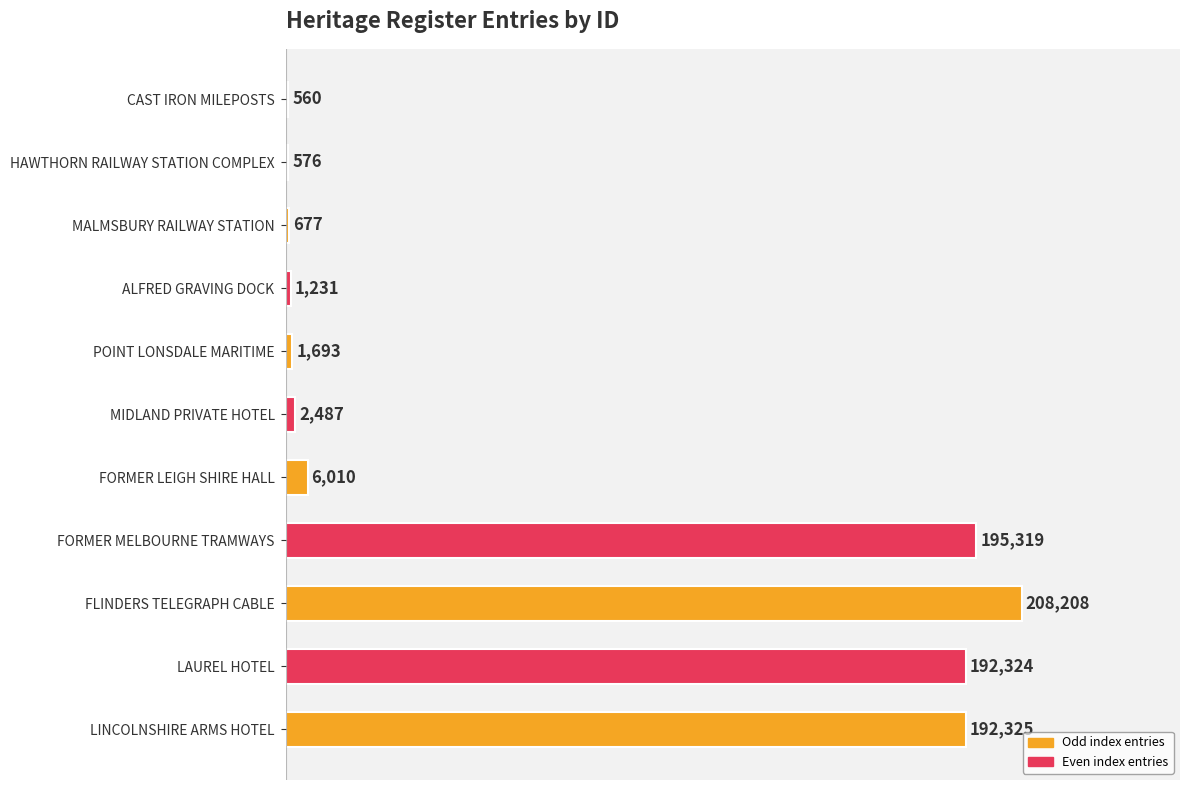

What is the sum of the values at FORMER MELBOURNE TRAMWAYS and CAST IRON MILEPOSTS?

195879